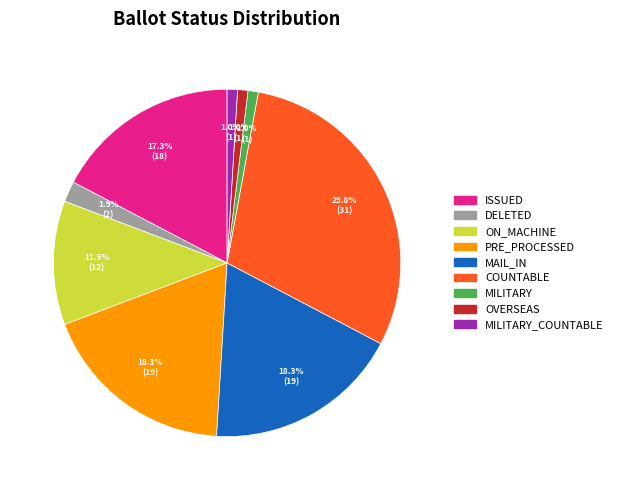

Does any single category account for the majority?

No